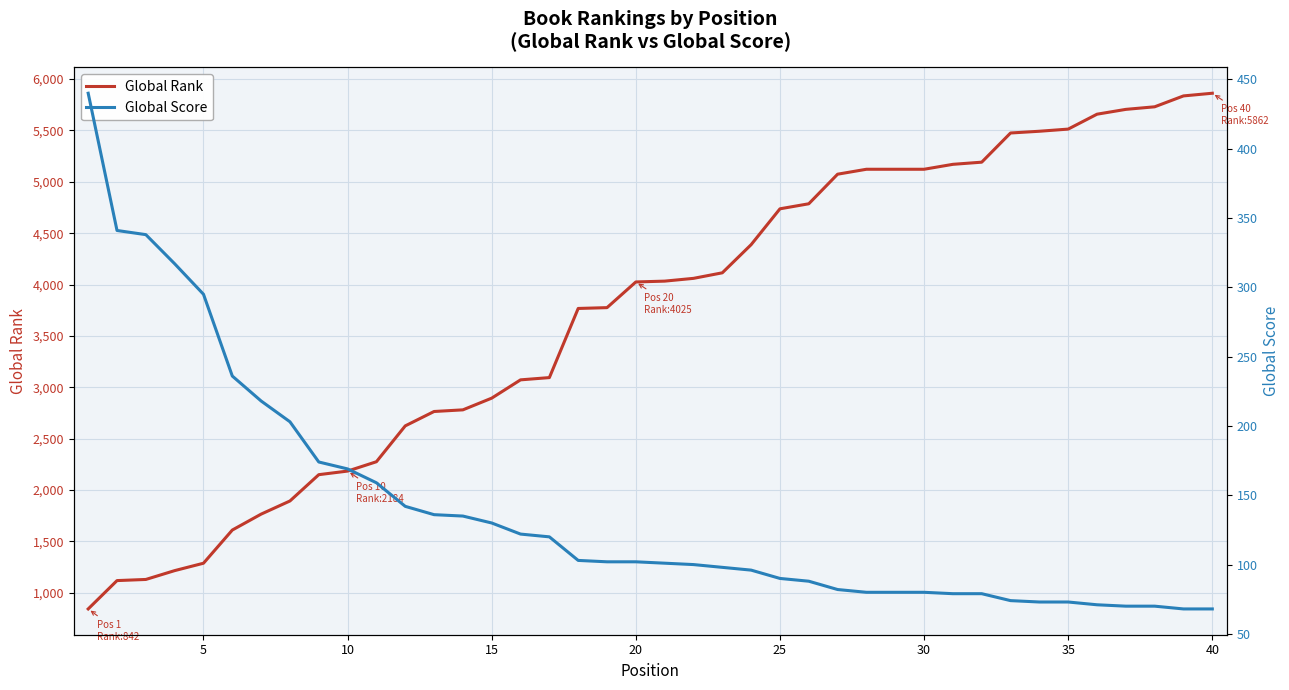

What is the highest value of the Global Rank series?

5862